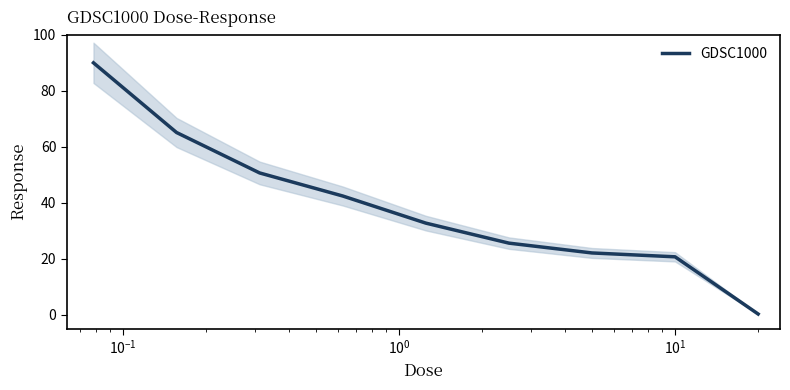

Reading left to right, list all the values displayed in this chart.

89.9	65.0	50.6	42.4	32.7	25.5	22.0	20.6	0.2